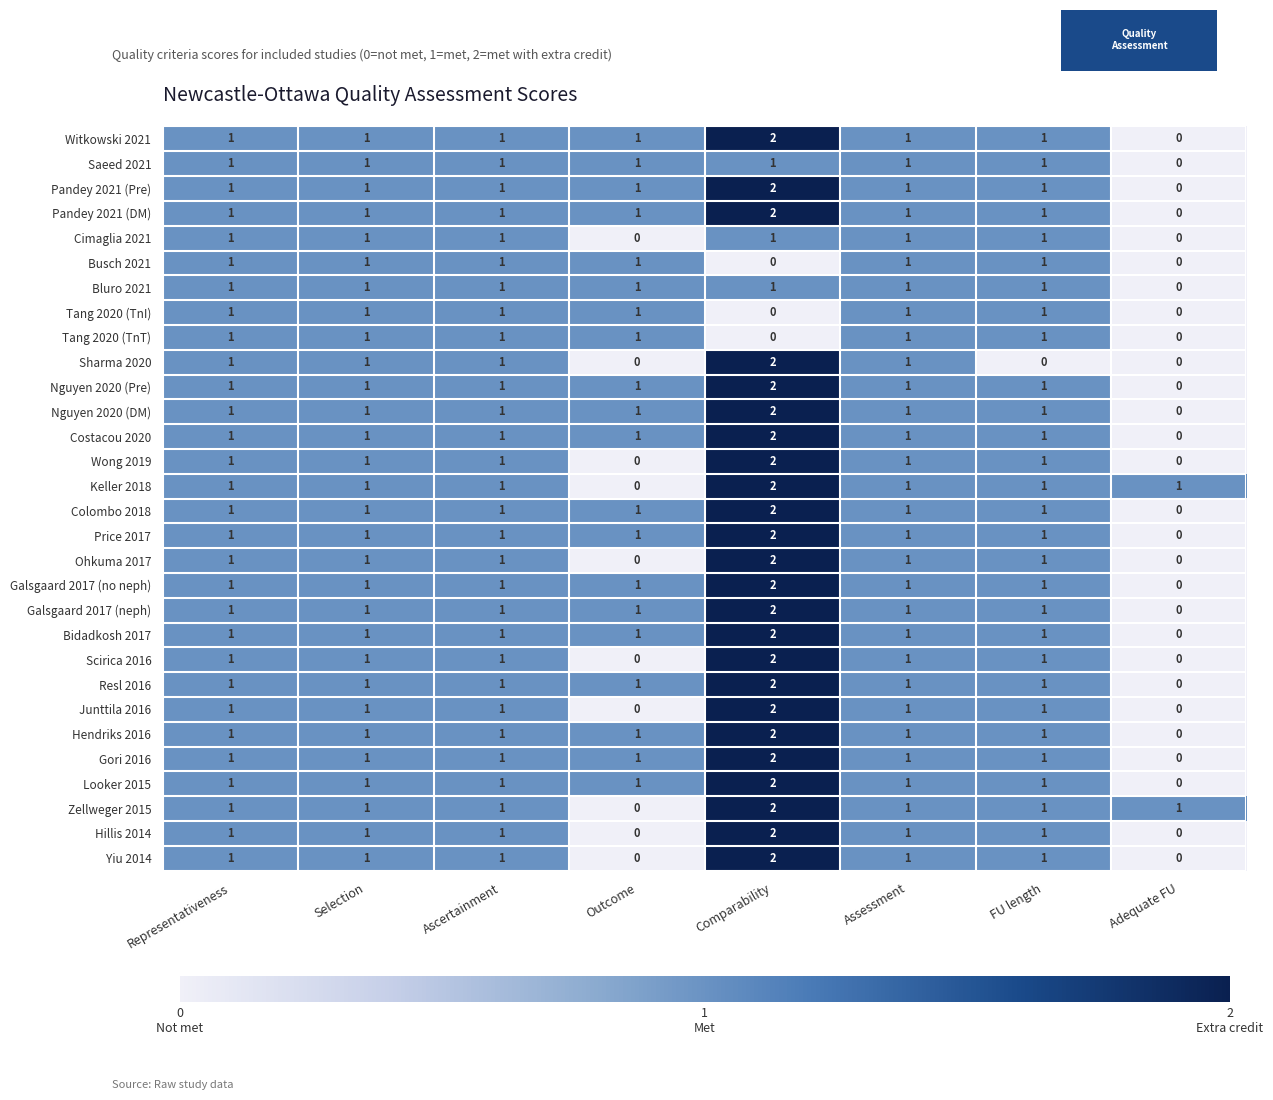

Which series changed the most between Assessment and FU length?

Sharma 2020